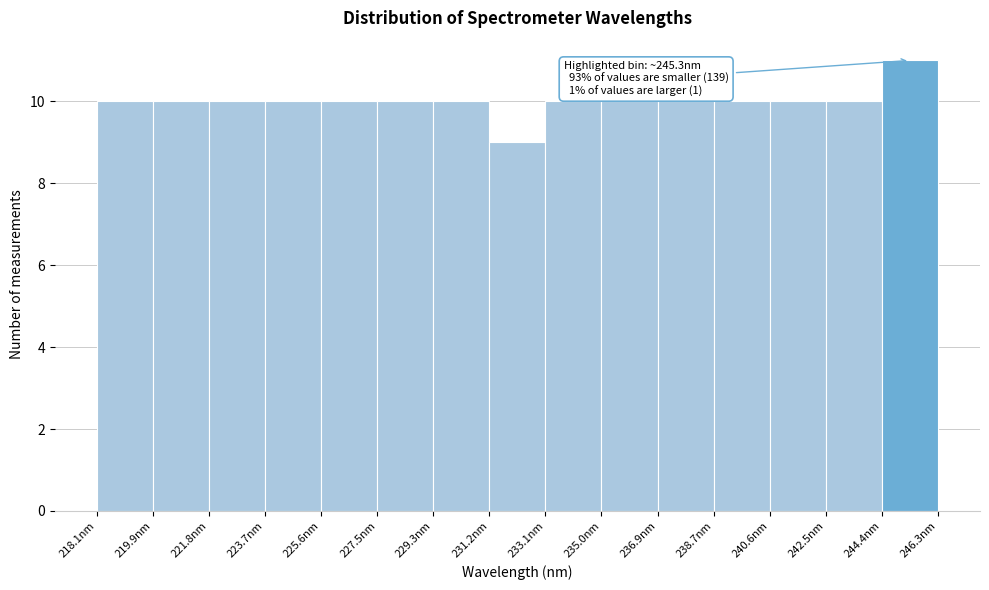

Which range on the x-axis has the tallest bar?

244.4 to 246.2